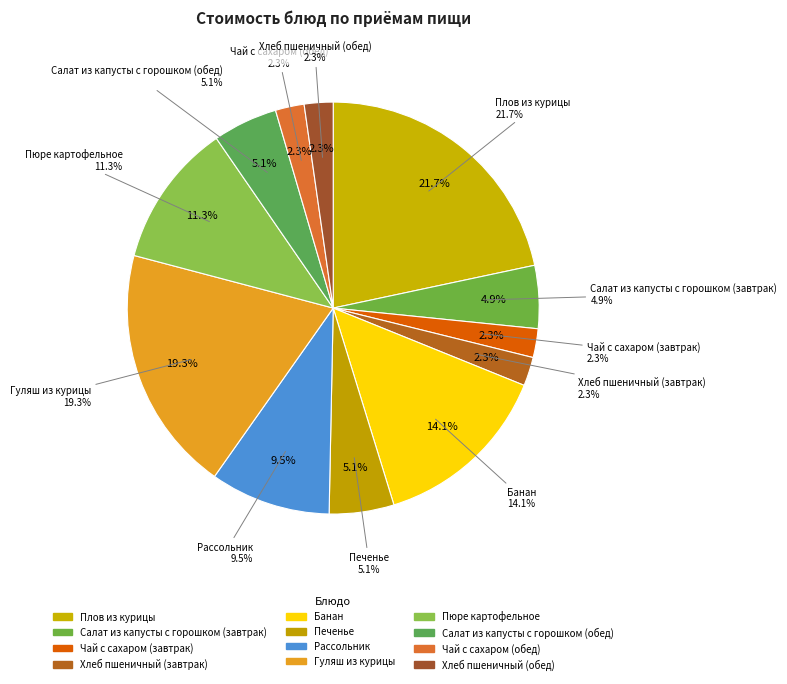

Is the sum of Салат из капусты с горошком (обед) and Хлеб пшеничный (завтрак) greater than half?

No